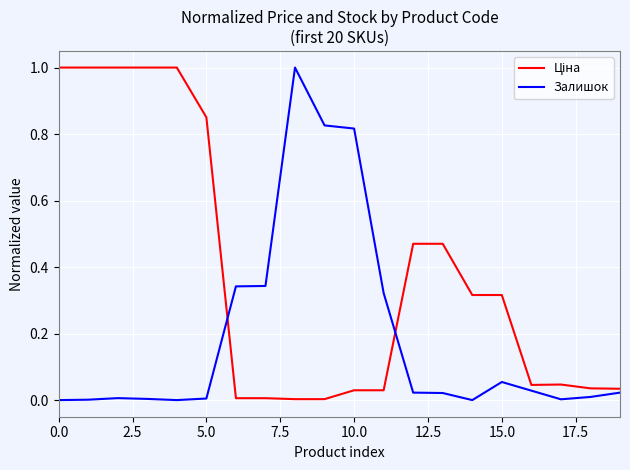

What is the difference between the maximum and minimum values in the Залишок series?

1.0